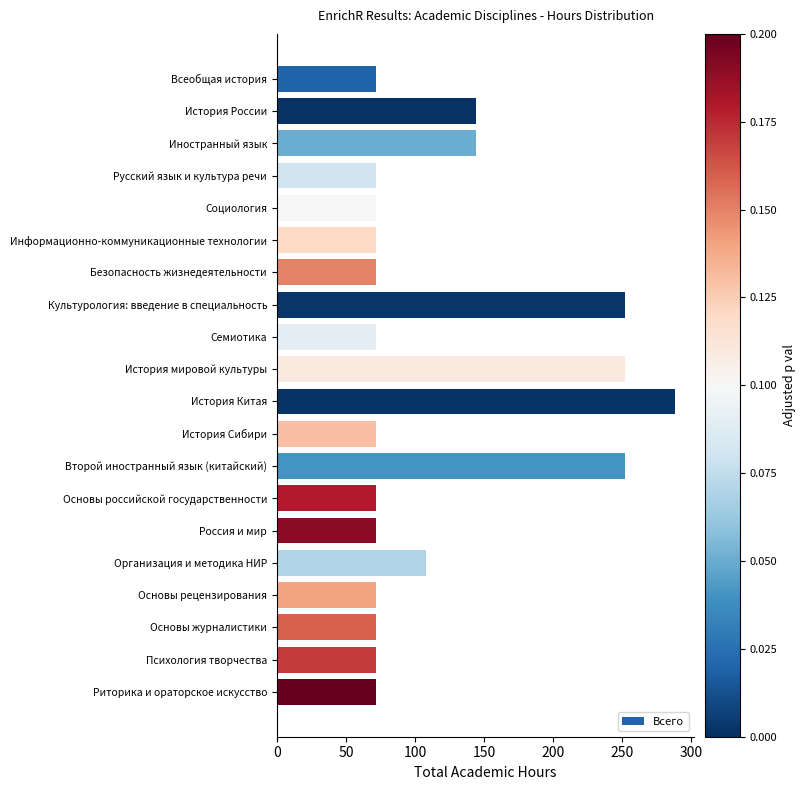

What is the label of the 11th bar from the top?

История Китая